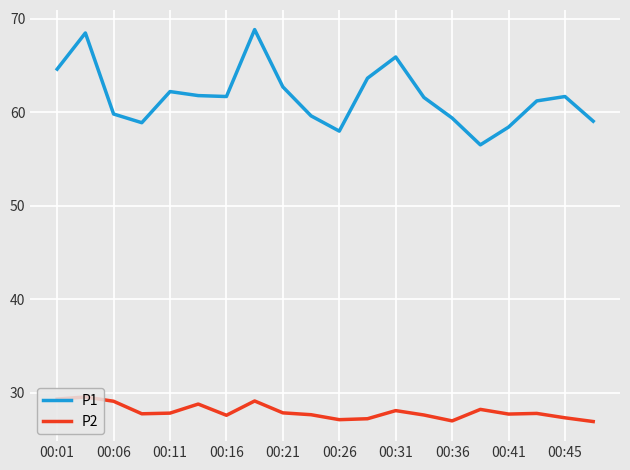

What is the lowest value of the P1 series?

56.5